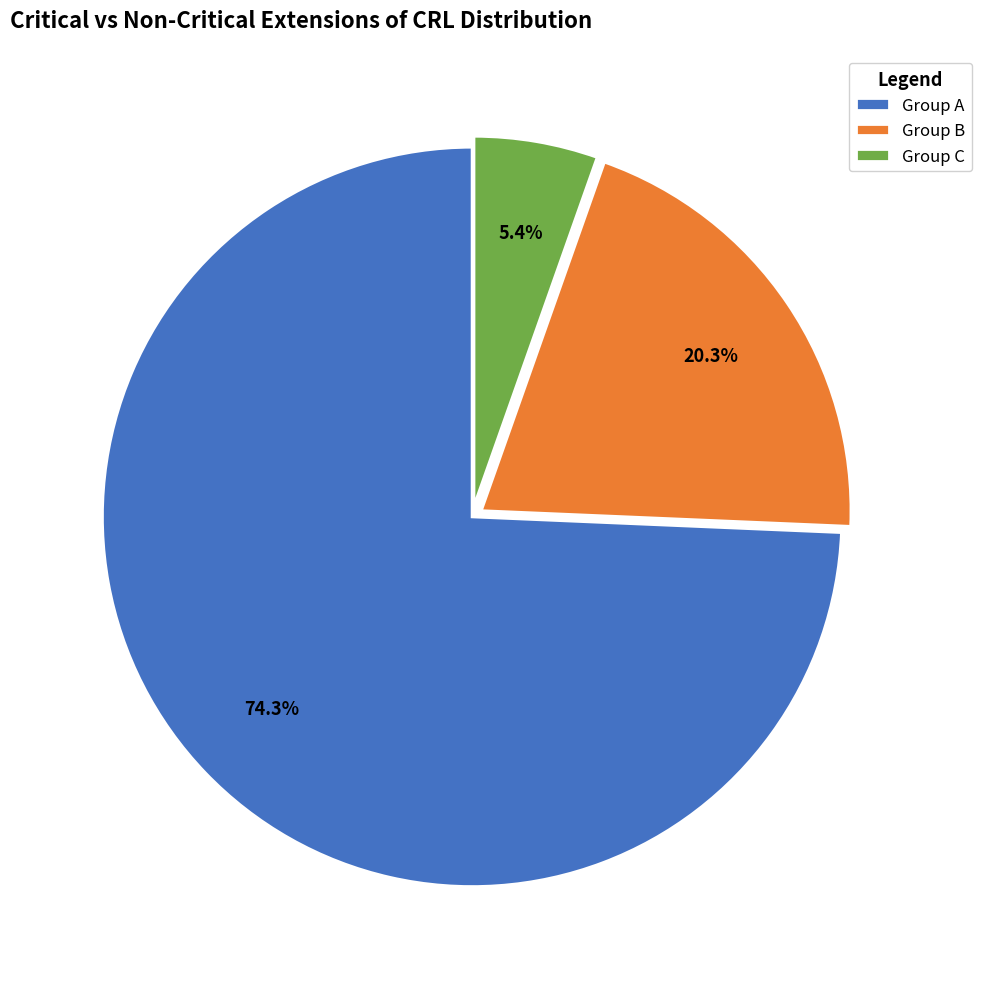

Which category accounts for the majority?

Group A